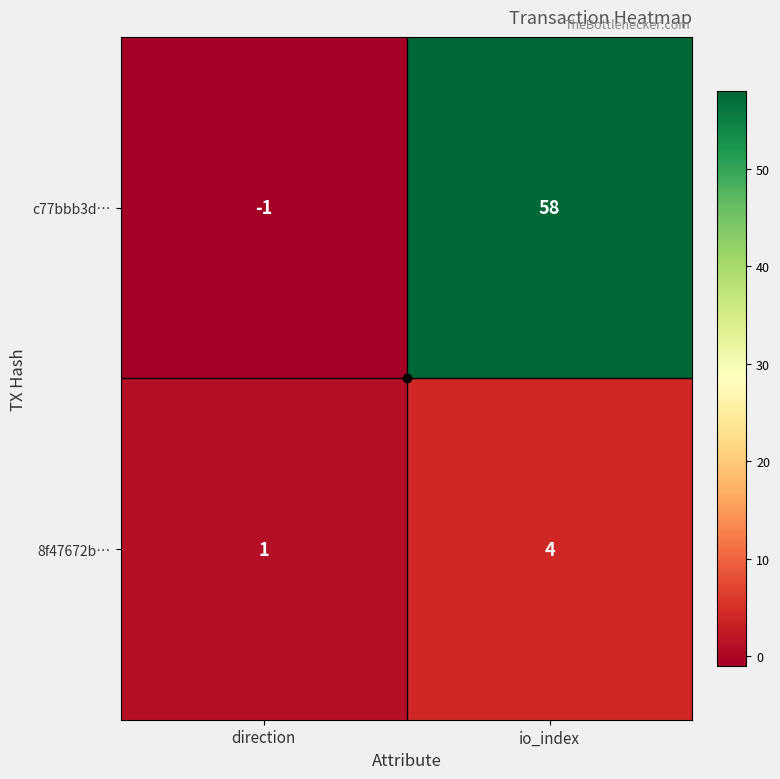

At which category does the chart reach its peak across all series?

io_index